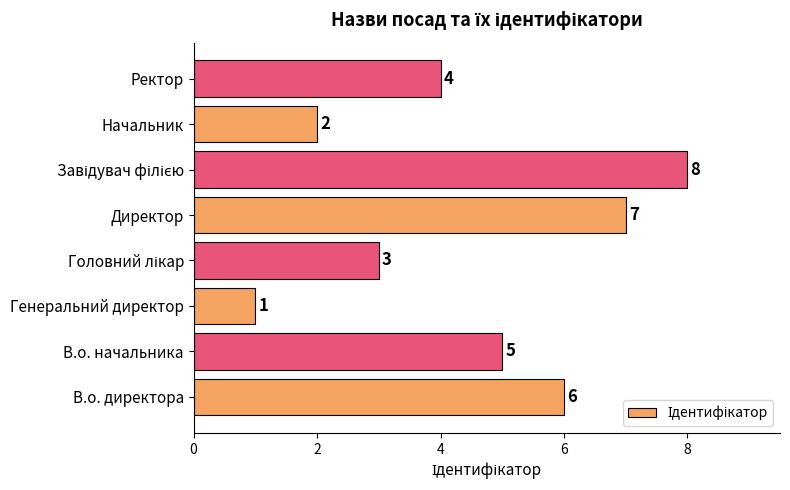

Approximately how many times larger is the value at Начальник compared to В.о. директора?

0.3